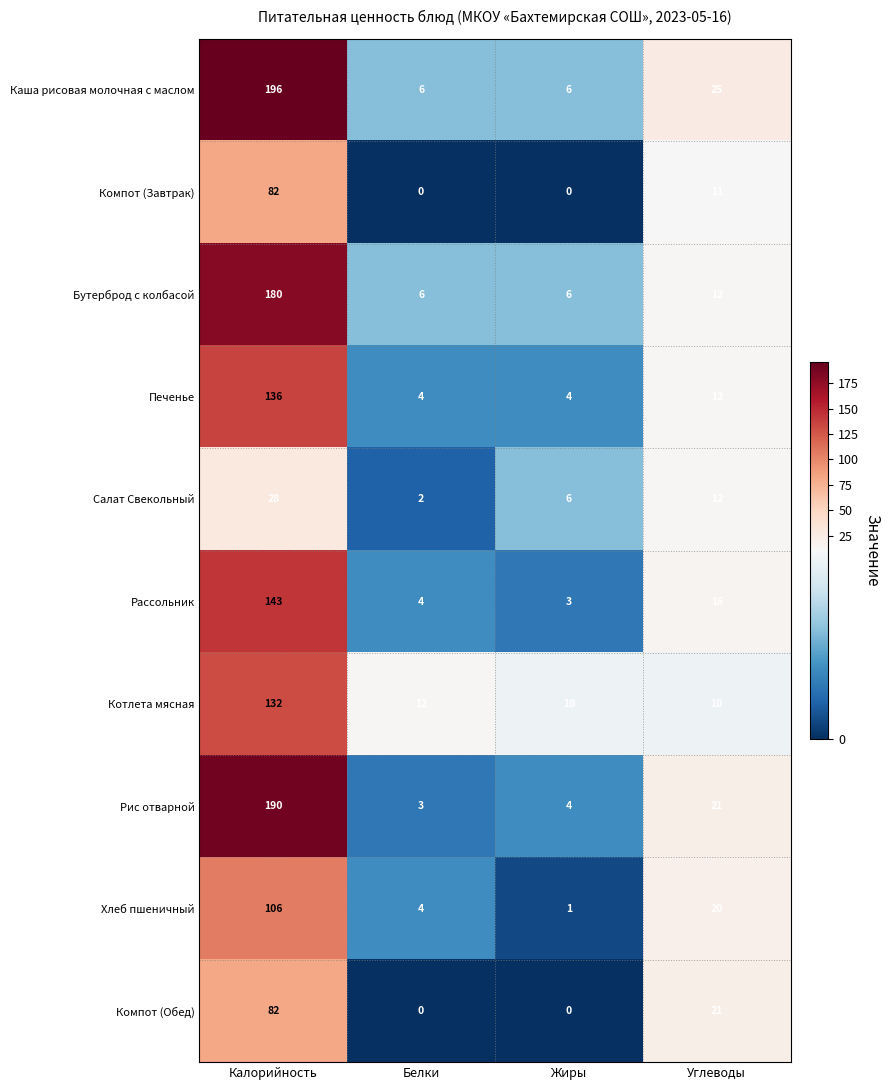

The value of Каша рисовая молочная с маслом at Углеводы is 25. True or false?

True